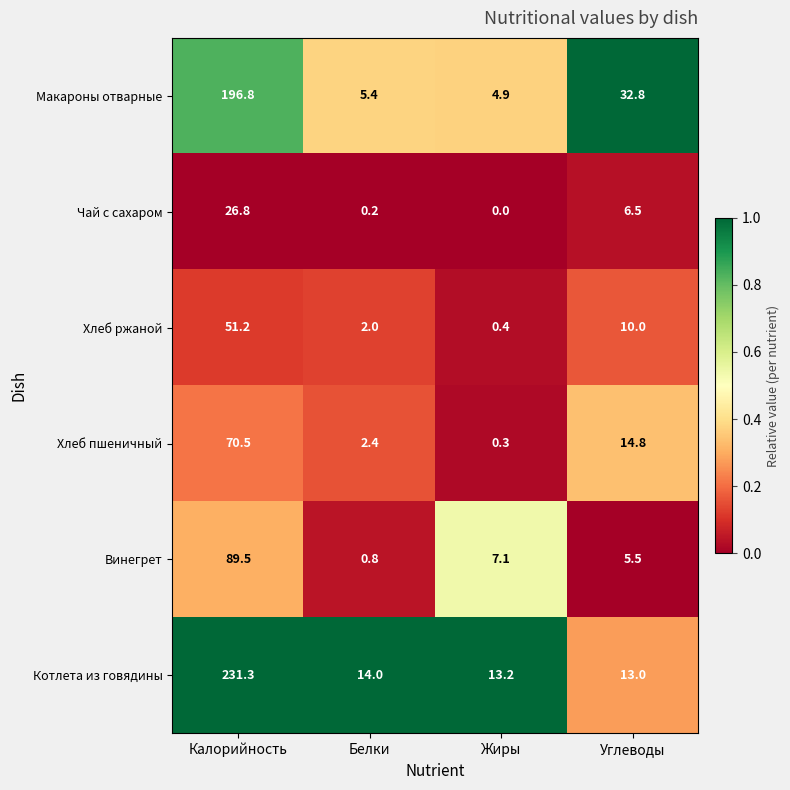

Reading left to right, transcribe all the data shown in this chart.

Макароны отварные: Калорийность=196.8	Белки=5.4	Жиры=4.9	Углеводы=32.8
Чай с сахаром: Калорийность=26.8	Белки=0.2	Жиры=0.0	Углеводы=6.5
Хлеб ржаной: Калорийность=51.2	Белки=2.0	Жиры=0.4	Углеводы=10.0
Хлеб пшеничный: Калорийность=70.5	Белки=2.4	Жиры=0.3	Углеводы=14.8
Винегрет: Калорийность=89.5	Белки=0.8	Жиры=7.1	Углеводы=5.5
Котлета из говядины: Калорийность=231.3	Белки=14.0	Жиры=13.2	Углеводы=13.0